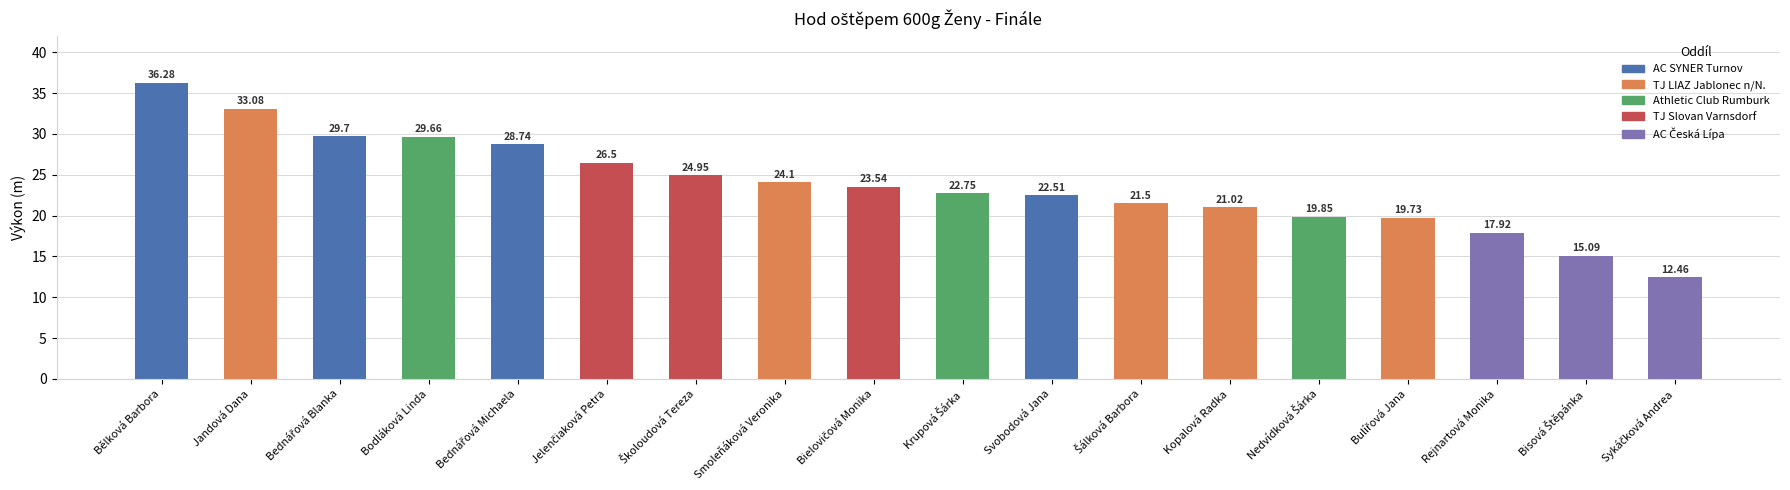

What is the average value?

23.9